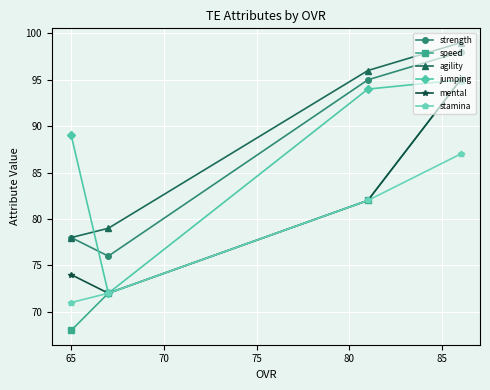

What is the minimum value for agility?

78